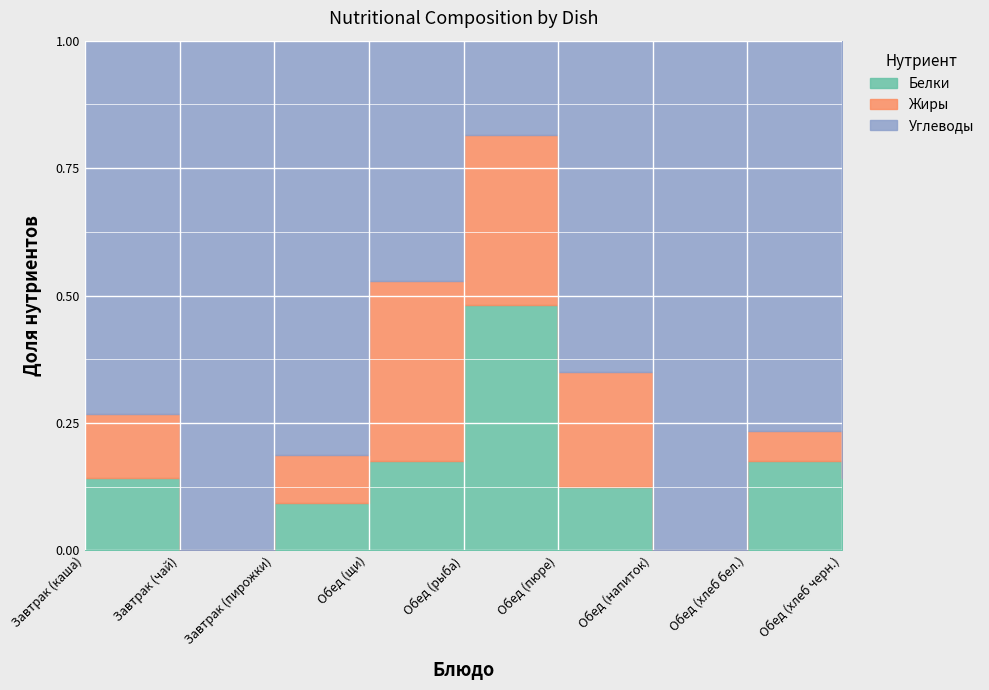

What is the difference between the second highest and minimum values in the Углеводы series?

21